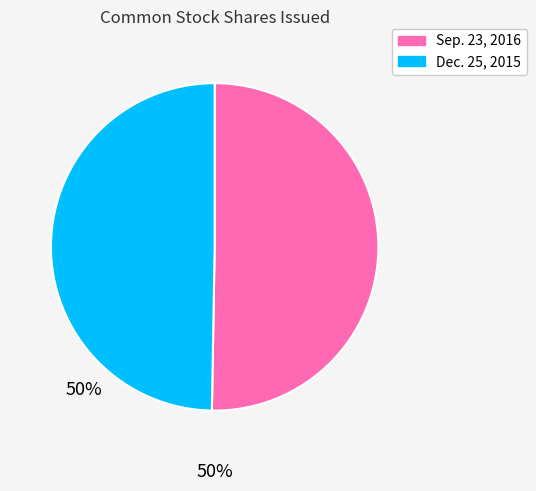

Which category has the biggest portion of the pie?

Sep. 23, 2016